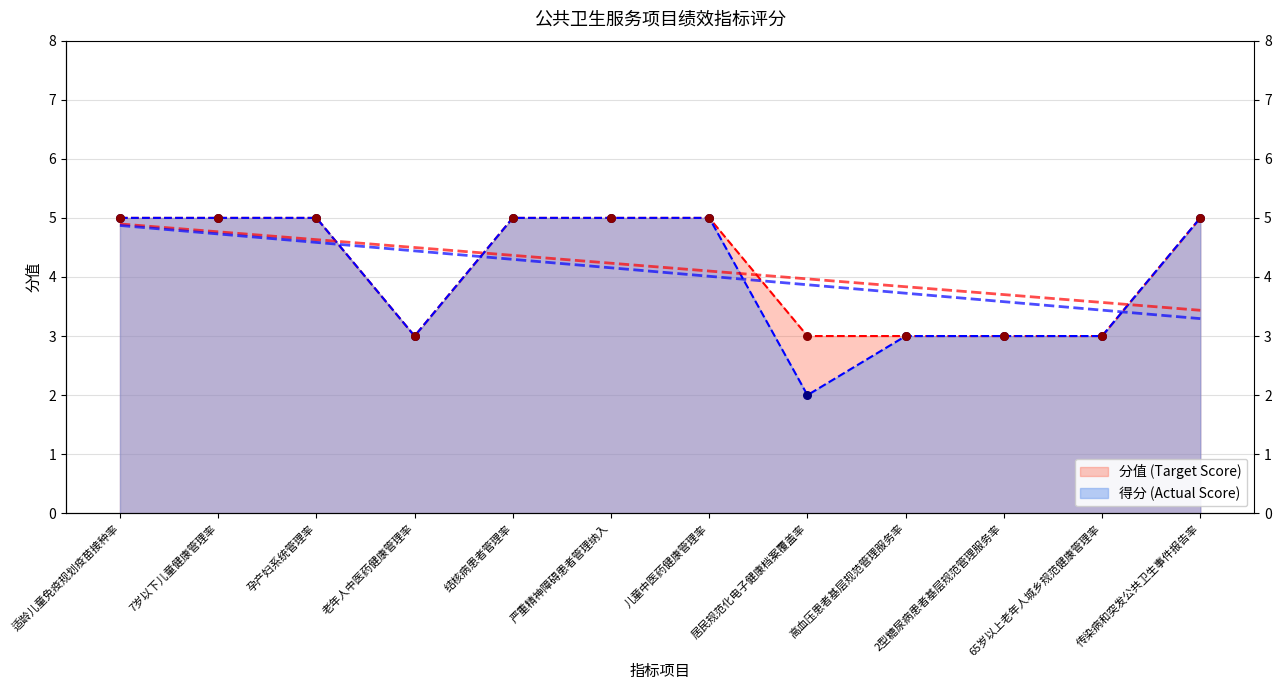

Which series contains the highest Y value?

分值 (Target Score)